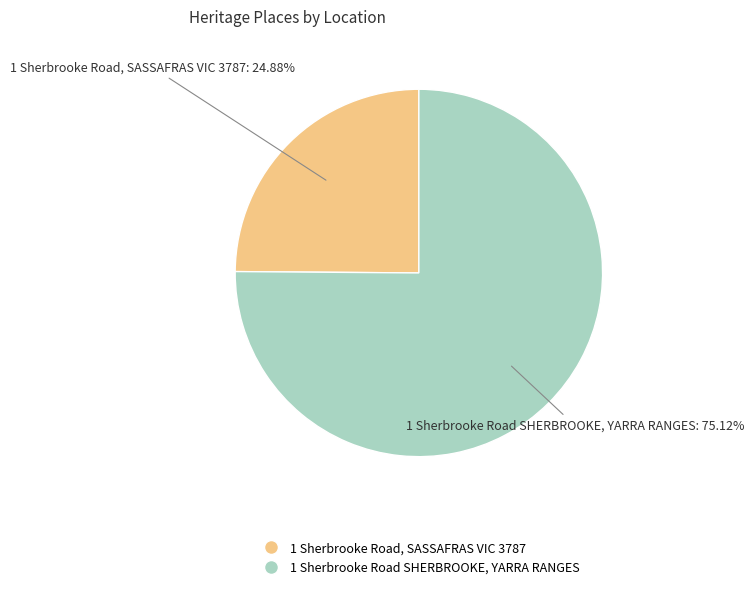

Which slice is the smallest?

1 Sherbrooke Road, SASSAFRAS VIC 3787